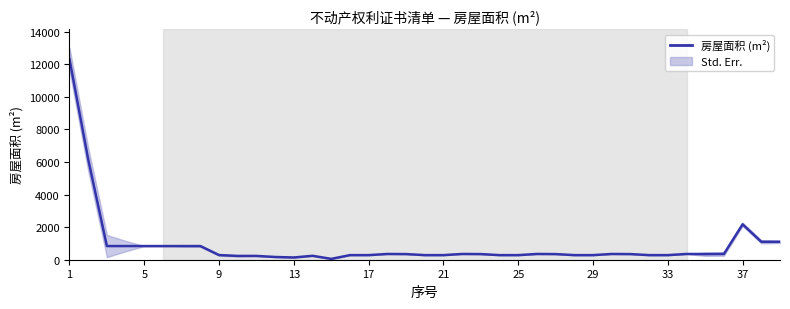

Which label corresponds to the largest value in the chart?

1